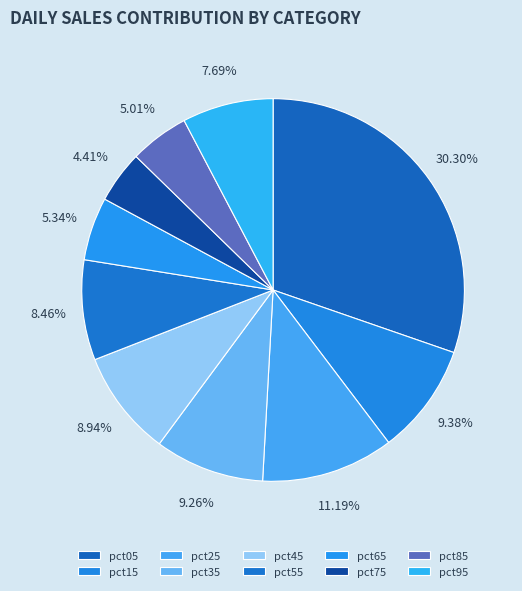

Is there any slice that represents more than half of the pie?

No